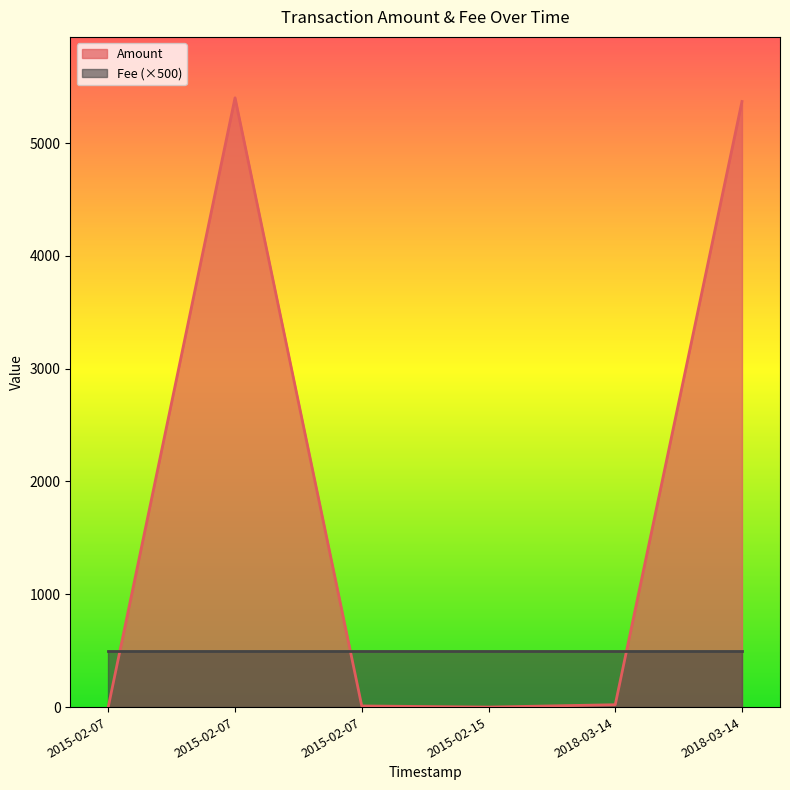

At which label does Amount reach its minimum?

2015-02-15 18:28:49